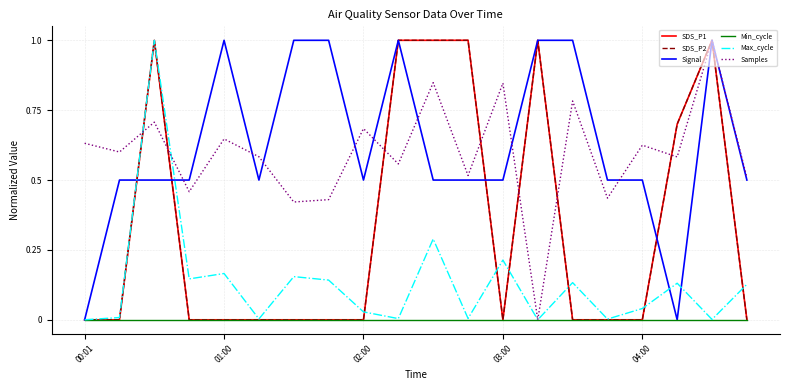

What is the difference between the maximum and minimum values in the Samples series?

1.0